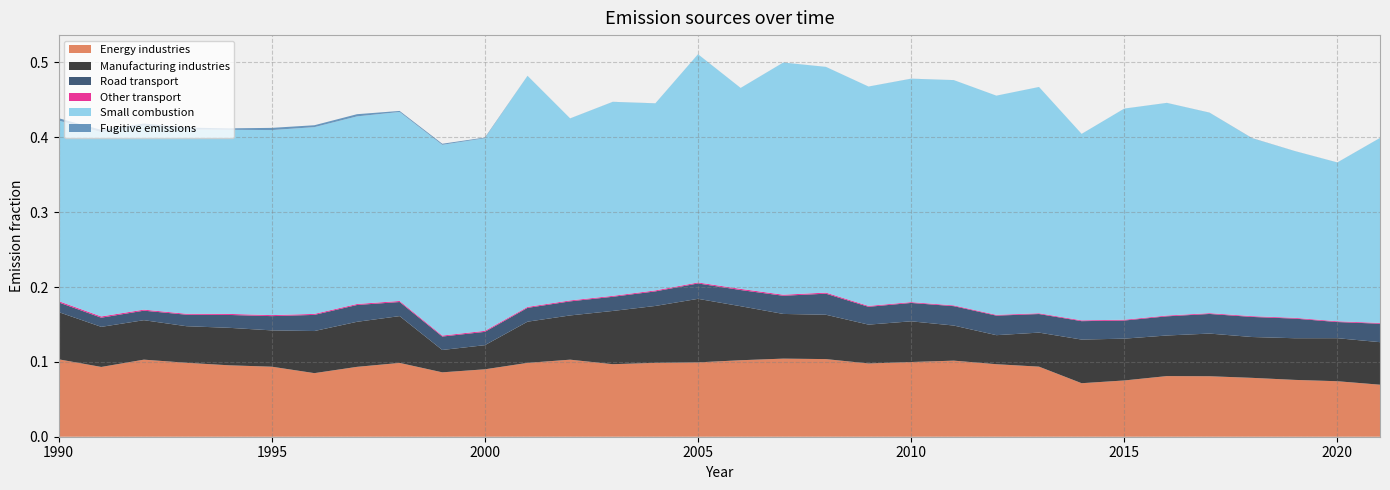

Reading right to left, transcribe all the data shown in this chart.

Energy industries: 2021=0.1	2020=0.1	2019=0.1	2018=0.1	2017=0.1	2016=0.1	2015=0.1	2014=0.1	2013=0.1	2012=0.1	2011=0.1	2010=0.1	2009=0.1	2008=0.1	2007=0.1	2006=0.1	2005=0.1	2004=0.1	2003=0.1	2002=0.1	2001=0.1	2000=0.1	1999=0.1	1998=0.1	1997=0.1	1996=0.1	1995=0.1	1994=0.1	1993=0.1	1992=0.1	1991=0.1	1990=0.1
Manufacturing industries: 2021=0.1	2020=0.1	2019=0.1	2018=0.1	2017=0.1	2016=0.1	2015=0.1	2014=0.1	2013=0.0	2012=0.0	2011=0.0	2010=0.1	2009=0.1	2008=0.1	2007=0.1	2006=0.1	2005=0.1	2004=0.1	2003=0.1	2002=0.1	2001=0.1	2000=0.0	1999=0.0	1998=0.1	1997=0.1	1996=0.1	1995=0.0	1994=0.1	1993=0.0	1992=0.1	1991=0.1	1990=0.1
Road transport: 2021=0.0	2020=0.0	2019=0.0	2018=0.0	2017=0.0	2016=0.0	2015=0.0	2014=0.0	2013=0.0	2012=0.0	2011=0.0	2010=0.0	2009=0.0	2008=0.0	2007=0.0	2006=0.0	2005=0.0	2004=0.0	2003=0.0	2002=0.0	2001=0.0	2000=0.0	1999=0.0	1998=0.0	1997=0.0	1996=0.0	1995=0.0	1994=0.0	1993=0.0	1992=0.0	1991=0.0	1990=0.0
Other transport: 2021=0.0	2020=0.0	2019=0.0	2018=0.0	2017=0.0	2016=0.0	2015=0.0	2014=0.0	2013=0.0	2012=0.0	2011=0.0	2010=0.0	2009=0.0	2008=0.0	2007=0.0	2006=0.0	2005=0.0	2004=0.0	2003=0.0	2002=0.0	2001=0.0	2000=0.0	1999=0.0	1998=0.0	1997=0.0	1996=0.0	1995=0.0	1994=0.0	1993=0.0	1992=0.0	1991=0.0	1990=0.0
Small combustion: 2021=0.2	2020=0.2	2019=0.2	2018=0.2	2017=0.3	2016=0.3	2015=0.3	2014=0.2	2013=0.3	2012=0.3	2011=0.3	2010=0.3	2009=0.3	2008=0.3	2007=0.3	2006=0.3	2005=0.3	2004=0.2	2003=0.3	2002=0.2	2001=0.3	2000=0.3	1999=0.3	1998=0.3	1997=0.3	1996=0.2	1995=0.2	1994=0.2	1993=0.2	1992=0.2	1991=0.2	1990=0.2
Fugitive emissions: 2021=0.0	2020=0.0	2019=0.0	2018=0.0	2017=0.0	2016=0.0	2015=0.0	2014=0.0	2013=0.0	2012=0.0	2011=0.0	2010=0.0	2009=0.0	2008=0.0	2007=0.0	2006=0.0	2005=0.0	2004=0.0	2003=0.0	2002=0.0	2001=0.0	2000=0.0	1999=0.0	1998=0.0	1997=0.0	1996=0.0	1995=0.0	1994=0.0	1993=0.0	1992=0.0	1991=0.0	1990=0.0